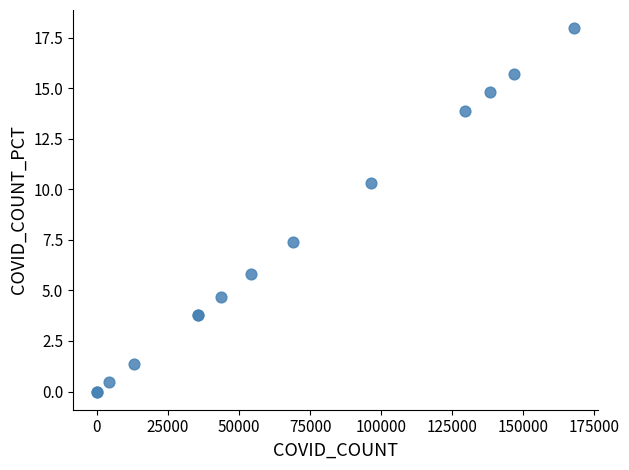

What Y value in the scatter plot is closest to 8?

7.4